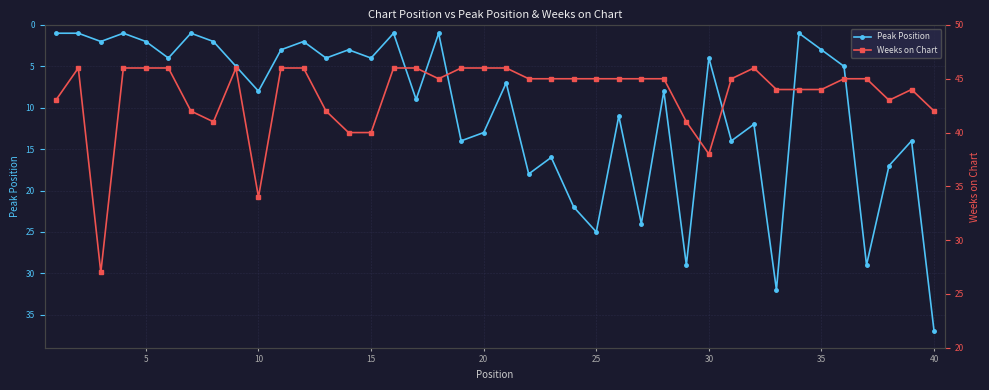

Reading left to right, extract all data points from this chart.

Peak Position: 1	1	2	1	2	4	1	2	5	8	3	2	4	3	4	1	9	1	14	13	7	18	16	22	25	11	24	8	29	4	14	12	32	1	3	5	29	17	14	37
Weeks on Chart: 43	46	27	46	46	46	42	41	46	34	46	46	42	40	40	46	46	45	46	46	46	45	45	45	45	45	45	45	41	38	45	46	44	44	44	45	45	43	44	42